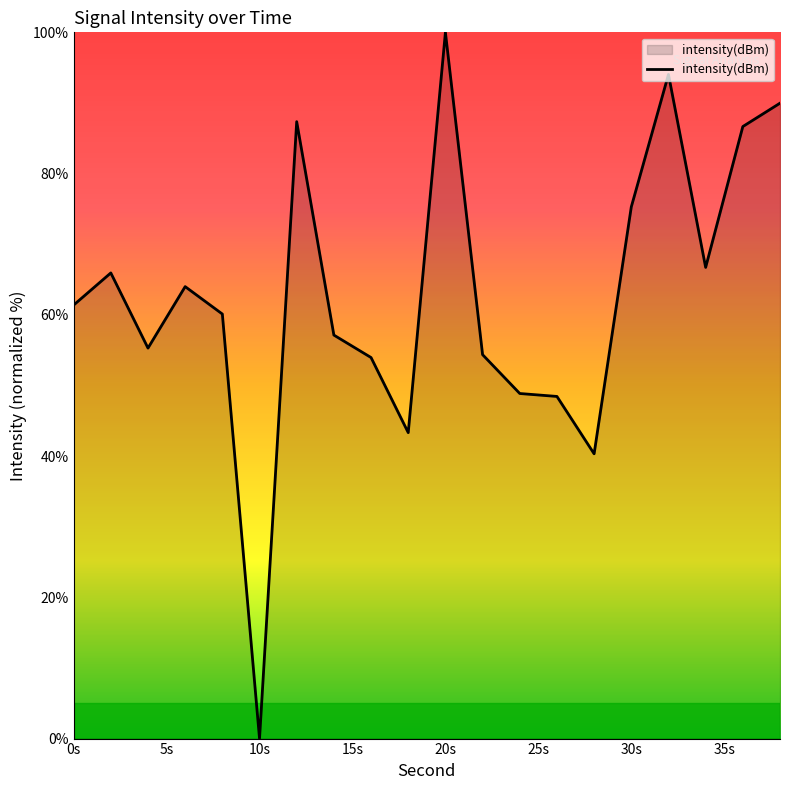

What is the difference between the maximum and minimum values?

100.0